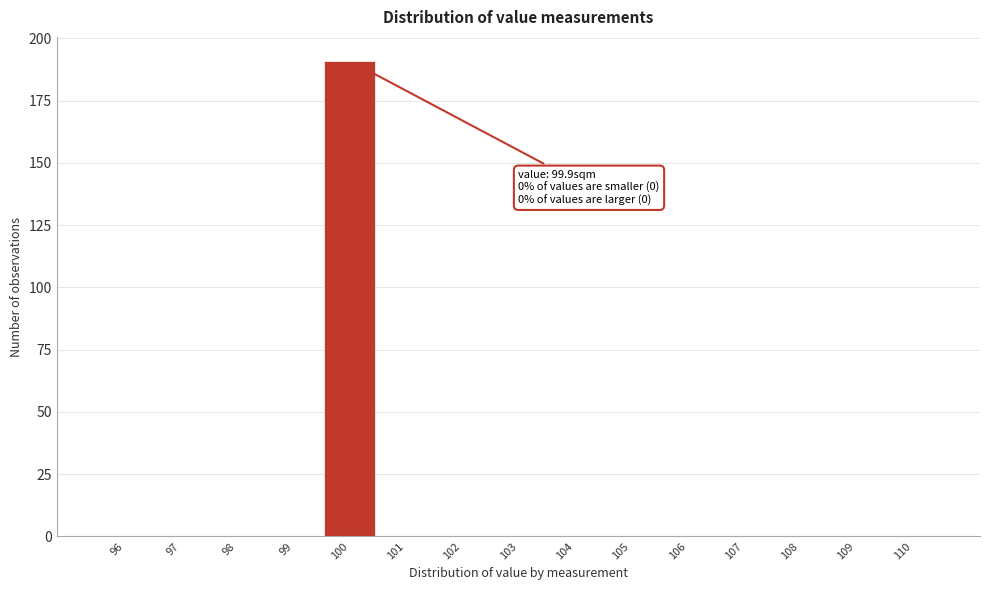

Over which range of the x-axis is the bar tallest?

99.5 to 100.5